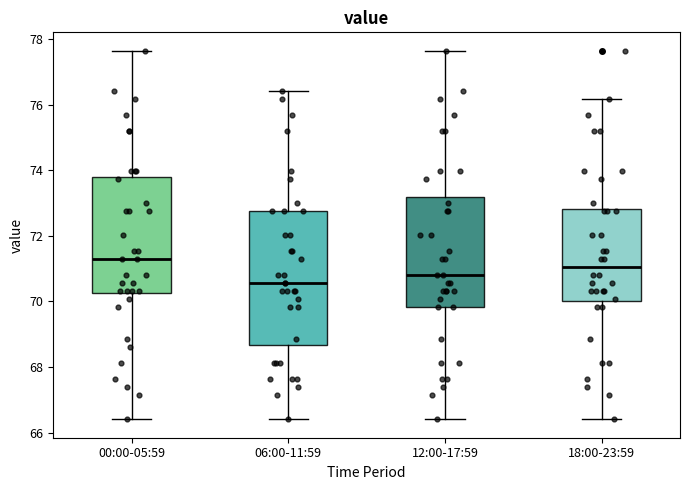

Where is the upper edge of the box for 06:00-11:59 on the y-axis? The values are not printed on the chart, so give them approximately, as read against the axis.

72.8